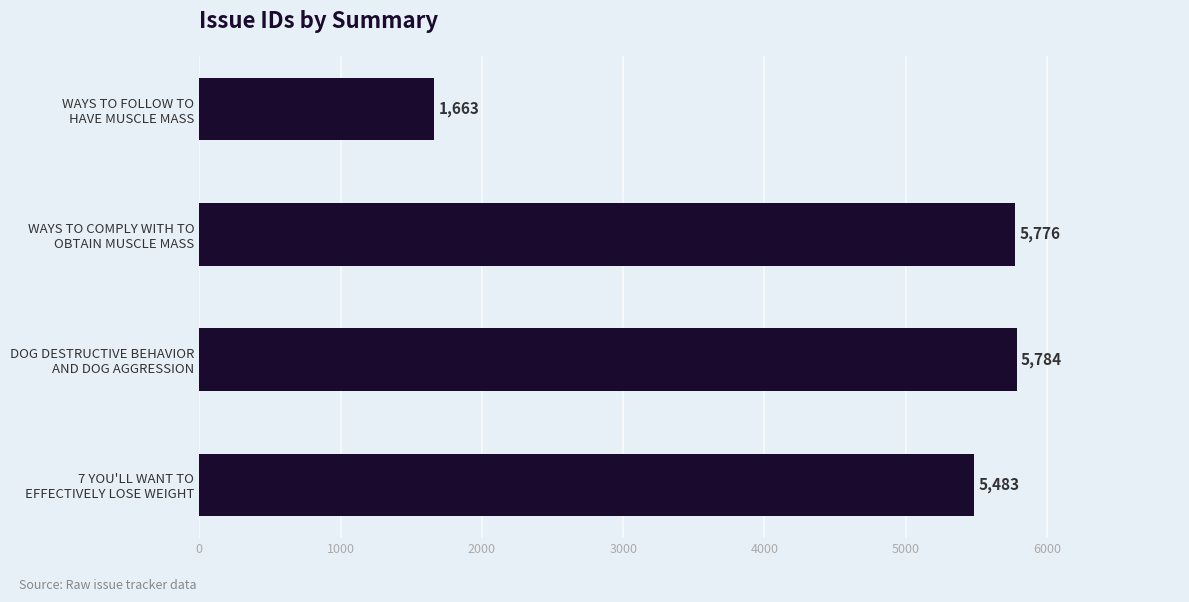

What is the difference between the maximum and minimum values?

4121